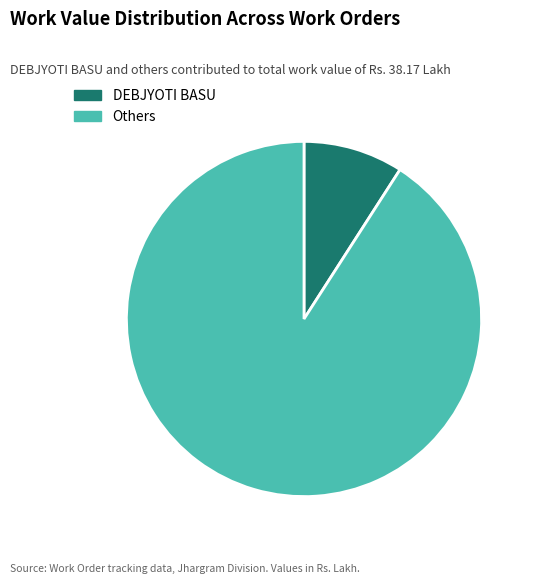

What is the majority slice?

Others